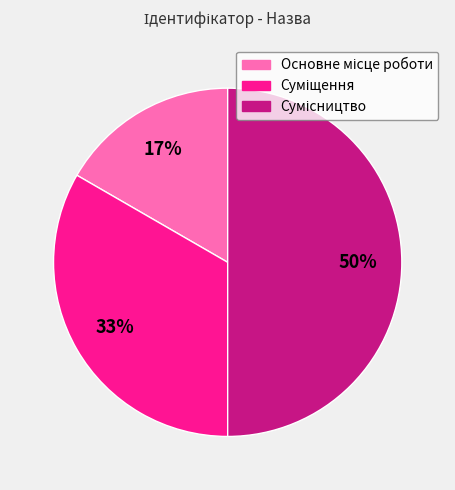

To the nearest percent, what is the average slice percentage?

33%